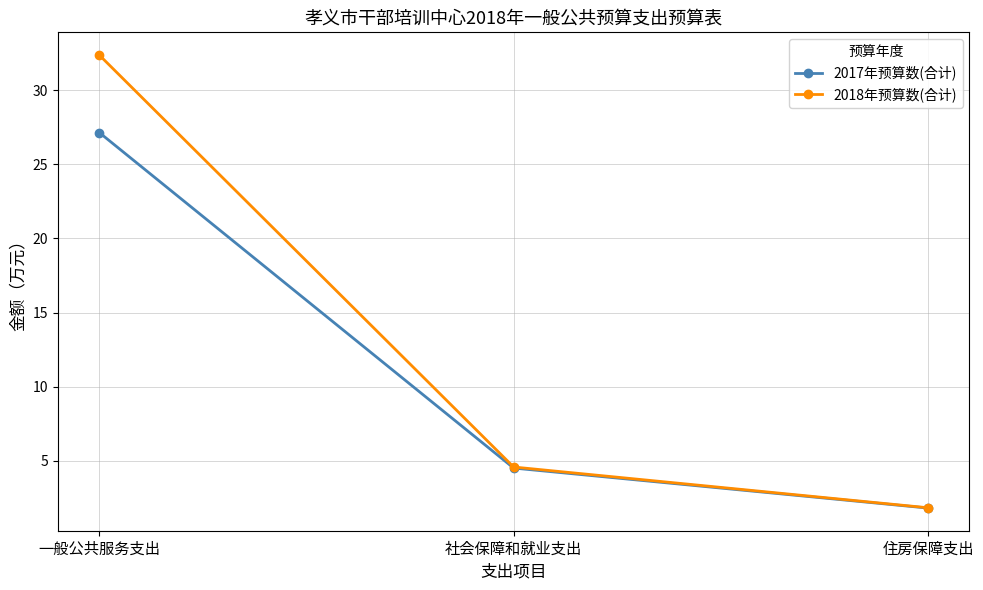

At which category is the sum across all series the highest?

一般公共服务支出